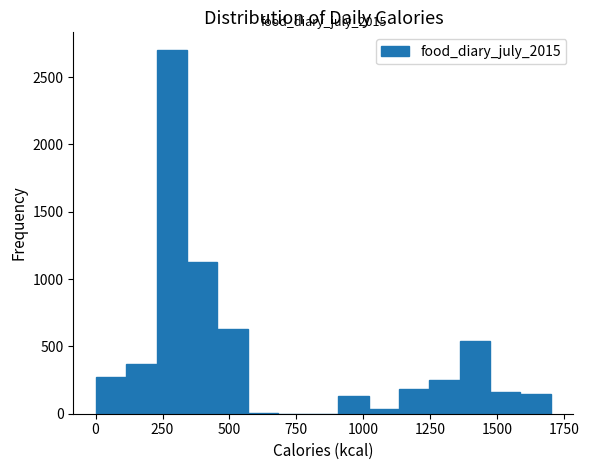

Read against the x-axis, roughly where is the centre of the tallest bar?

300